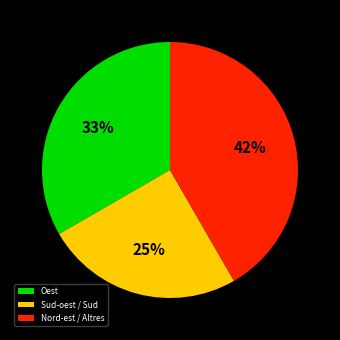

Which slice is the largest?

Nord-est / Altres